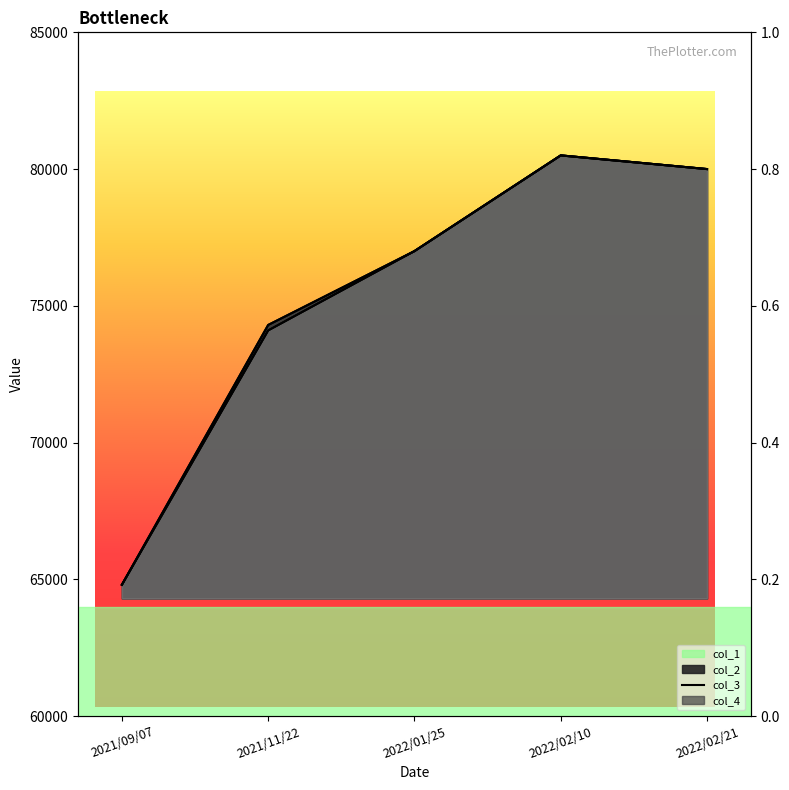

What is the label of the 2nd point from the right?

2022/02/10